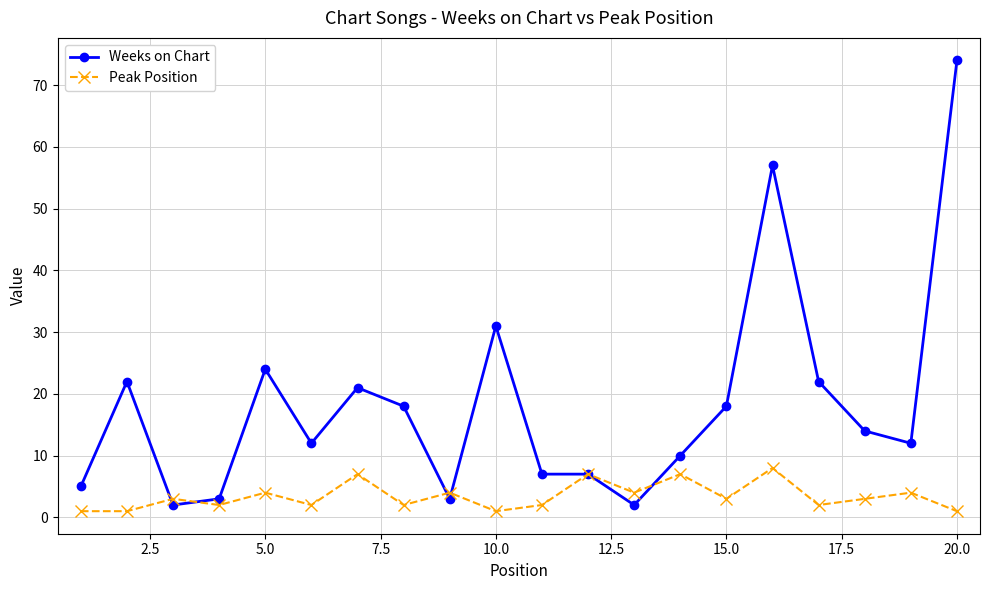

Which series has the largest total across all categories?

Weeks on Chart